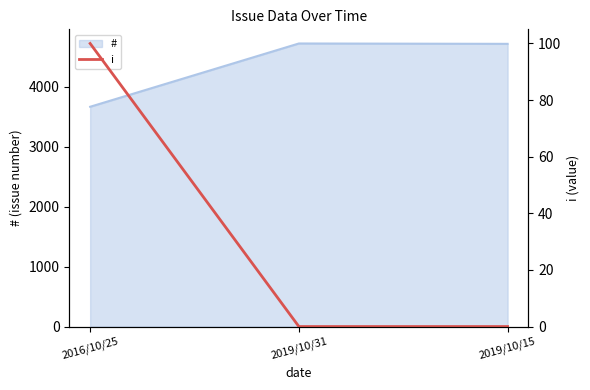

How many positive values are there?

1